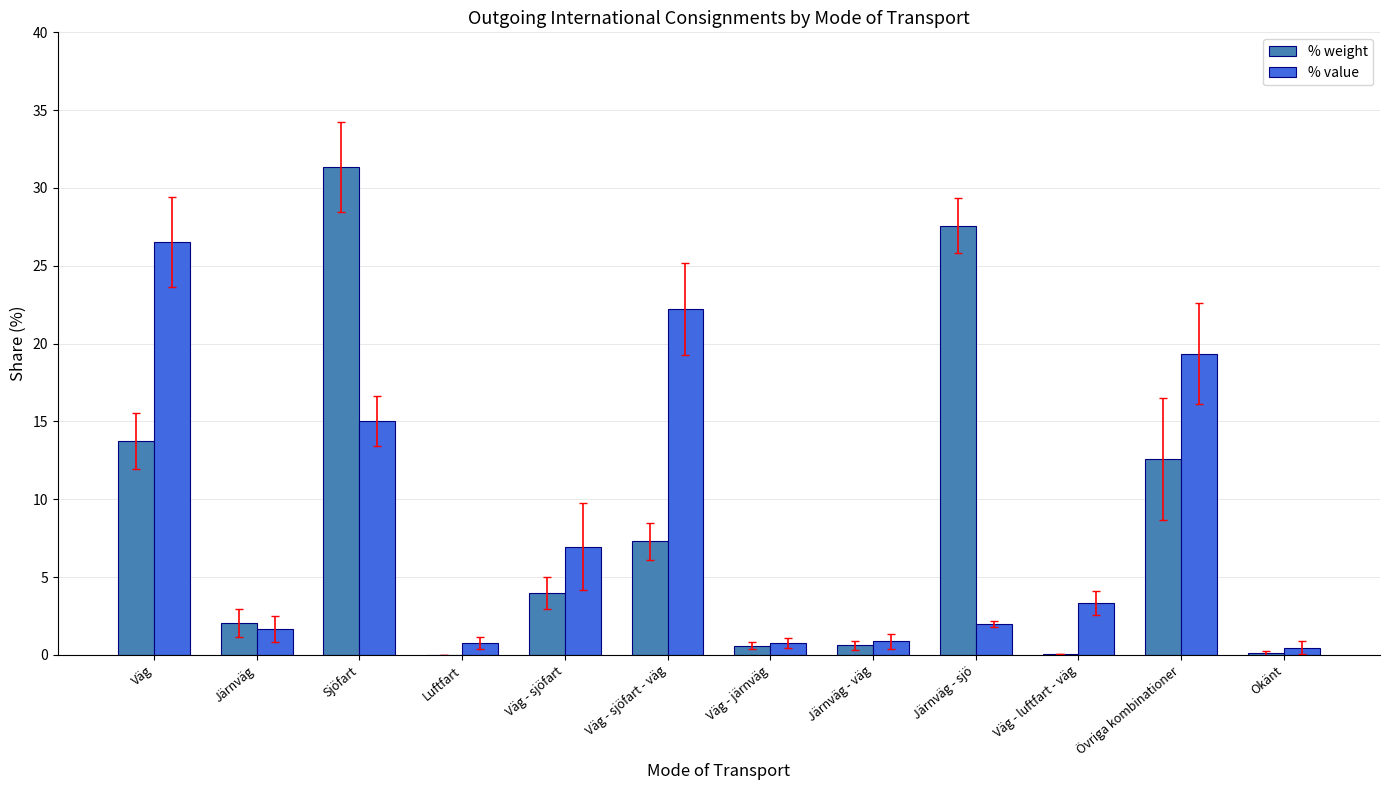

The value of % weight at Okänt is 0.1. True or false?

True